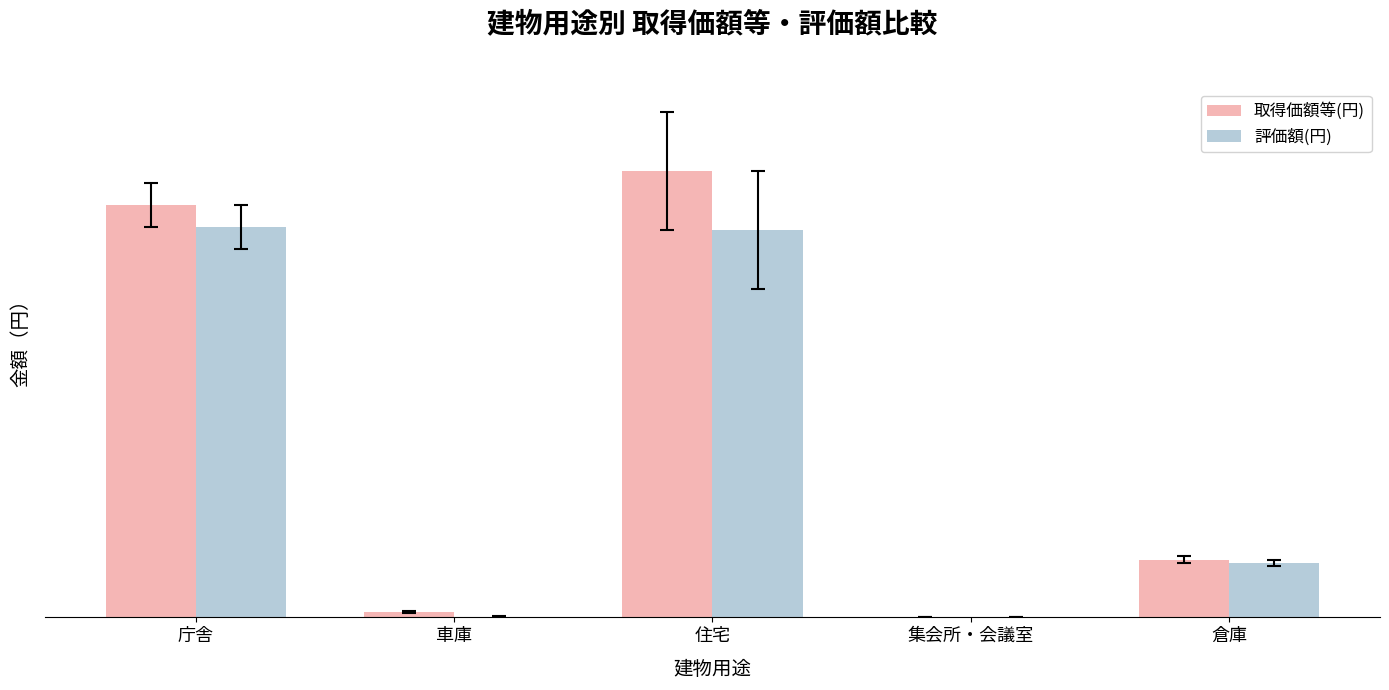

Which series has the largest range (max minus min)?

取得価額等(円)